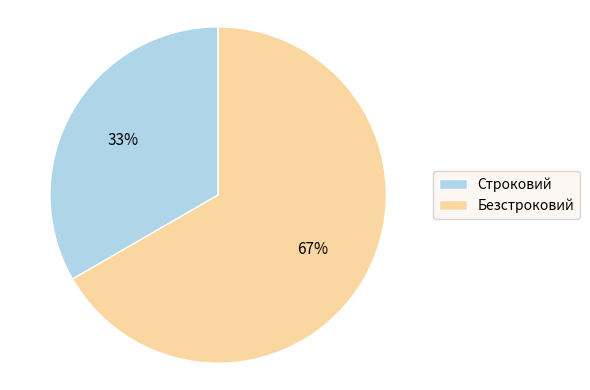

Which category has the biggest portion of the pie?

Безстроковий